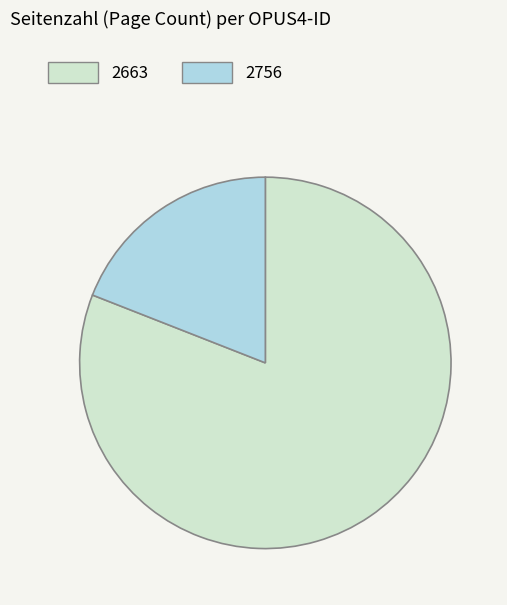

Between 2756 and 2663, which is larger?

2663